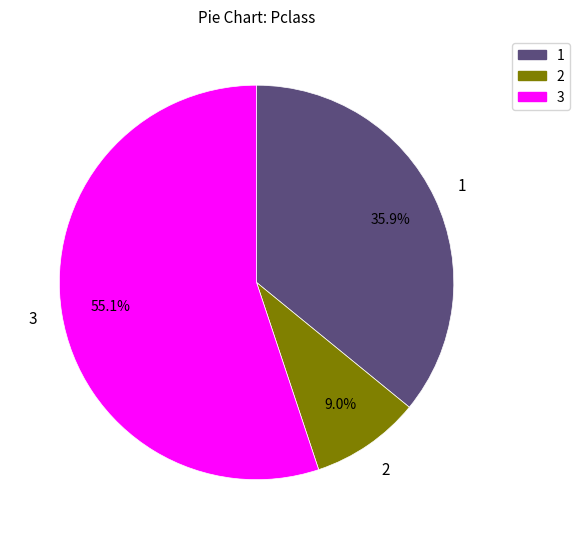

What portion of the pie excludes 1?

64.1%